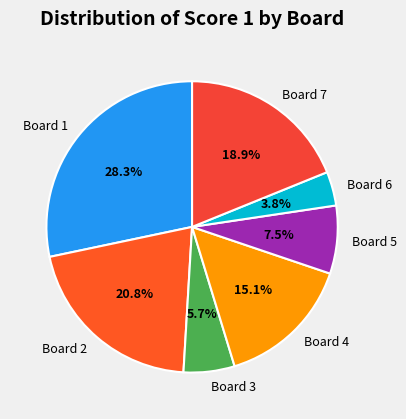

Does Board 4 account for over 50% of the chart?

No